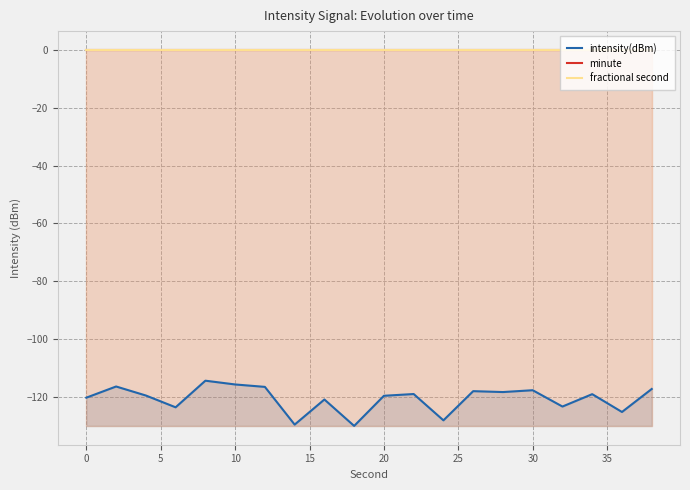

True or false: fractional second and intensity(dBm) cross at least once.

False